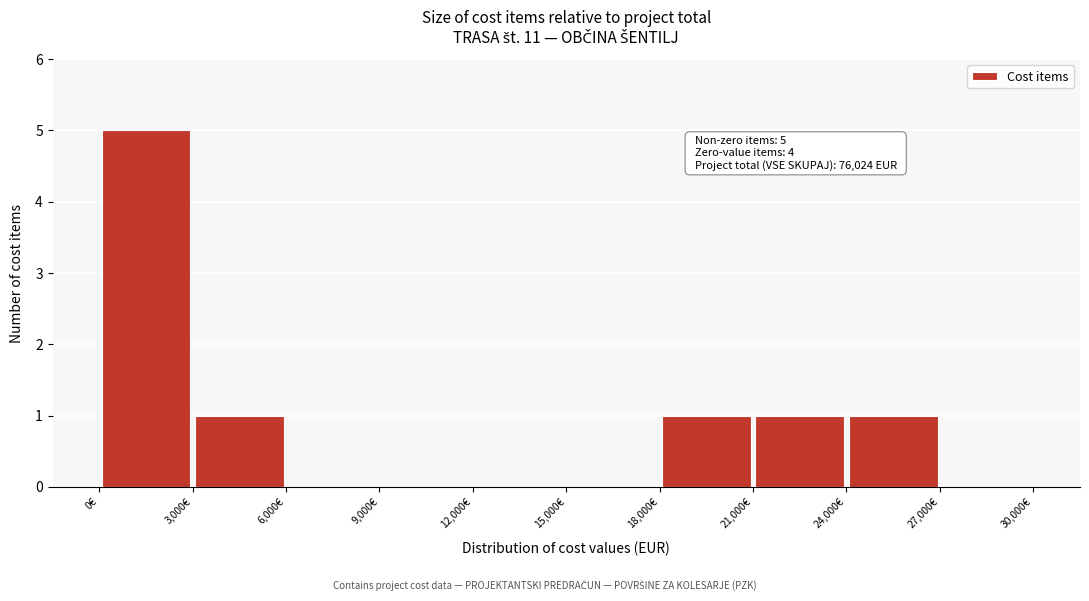

Which range on the x-axis has the tallest bar?

0 to 3000